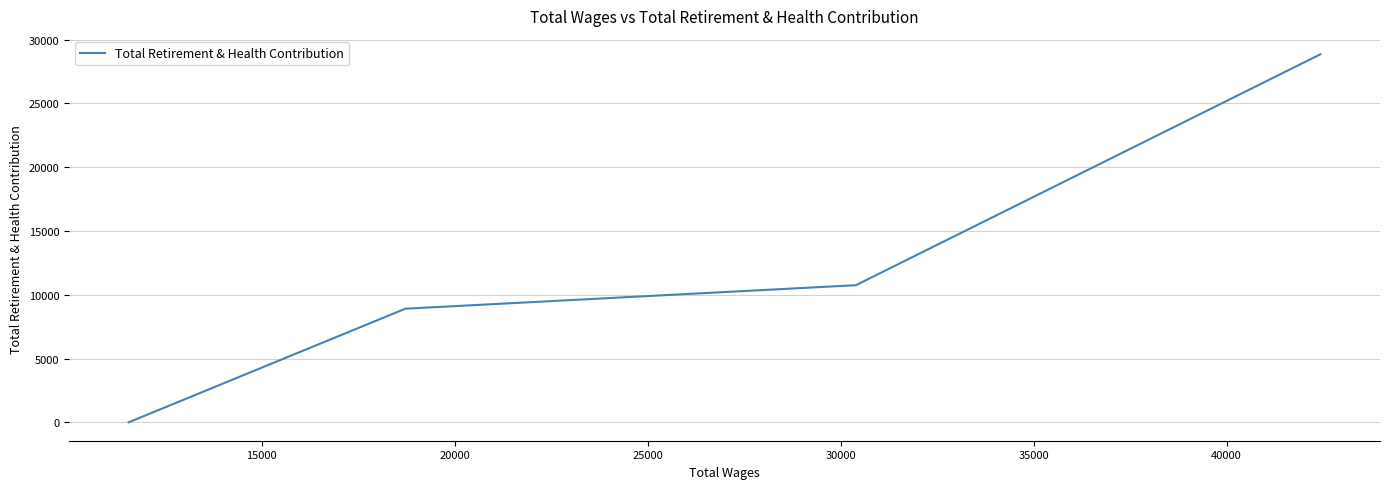

How many values are below 10748?

2